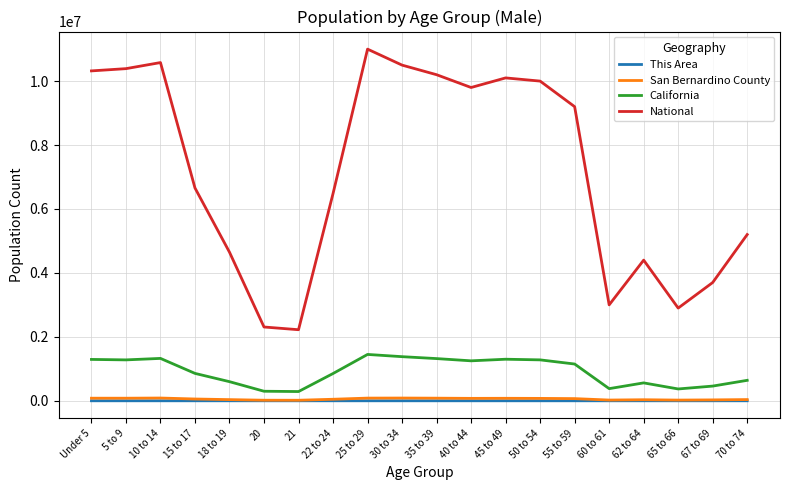

What position from the right is 30 to 34?

11